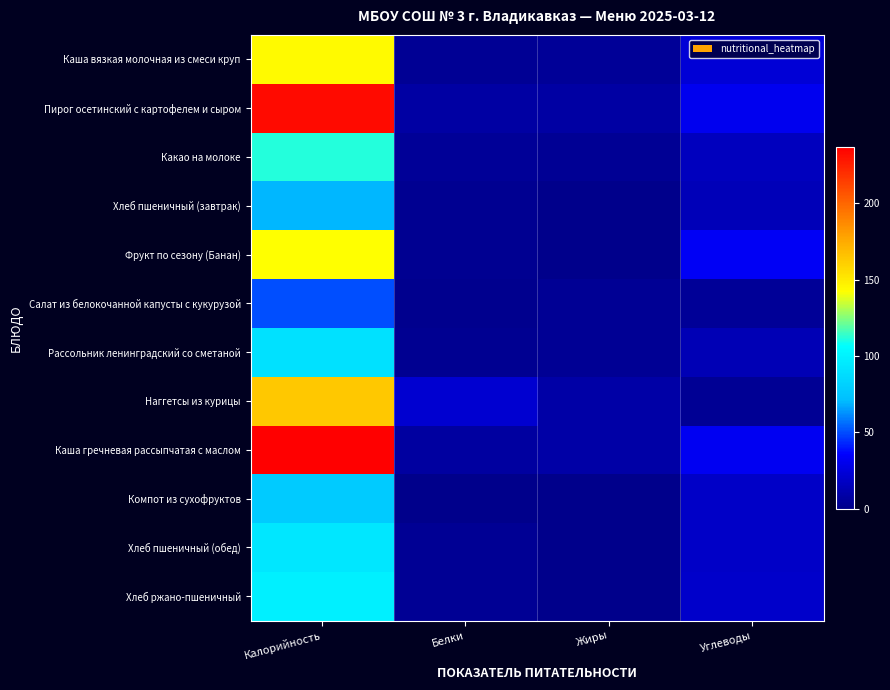

Reading left to right, transcribe all the data shown in this chart.

Каша вязкая молочная из смеси круп: Калорийность=143.8	Белки=3.7	Жиры=3.9	Углеводы=23.3
Пирог осетинский с картофелем и сыром: Калорийность=232.4	Белки=7.6	Жиры=8.2	Углеводы=31.3
Какао на молоке: Калорийность=111.2	Белки=4.0	Жиры=3.2	Углеводы=16.3
Хлеб пшеничный (завтрак): Калорийность=70.0	Белки=2.0	Жиры=0.0	Углеводы=14.0
Фрукт по сезону (Банан): Калорийность=142.5	Белки=2.2	Жиры=0.3	Углеводы=32.7
Салат из белокочанной капусты с кукурузой: Калорийность=50.5	Белки=1.1	Жиры=3.3	Углеводы=4.2
Рассольник ленинградский со сметаной: Калорийность=90.1	Белки=1.9	Жиры=3.1	Углеводы=13.5
Наггетсы из курицы: Калорийность=163.6	Белки=21.6	Жиры=9.1	Углеводы=3.5
Каша гречневая рассыпчатая с маслом: Калорийность=237.0	Белки=6.6	Жиры=8.9	Углеводы=32.4
Компот из сухофруктов: Калорийность=77.9	Белки=0.6	Жиры=0.1	Углеводы=18.6
Хлеб пшеничный (обед): Калорийность=94.0	Белки=3.2	Жиры=0.4	Углеводы=19.3
Хлеб ржано-пшеничный: Калорийность=99.0	Белки=3.3	Жиры=0.6	Углеводы=19.8